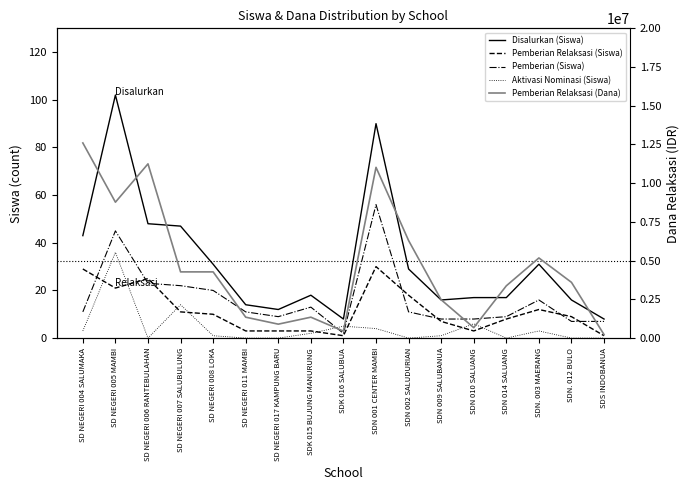

What is the label of the 2nd point from the right?

SDN. 012 BULO